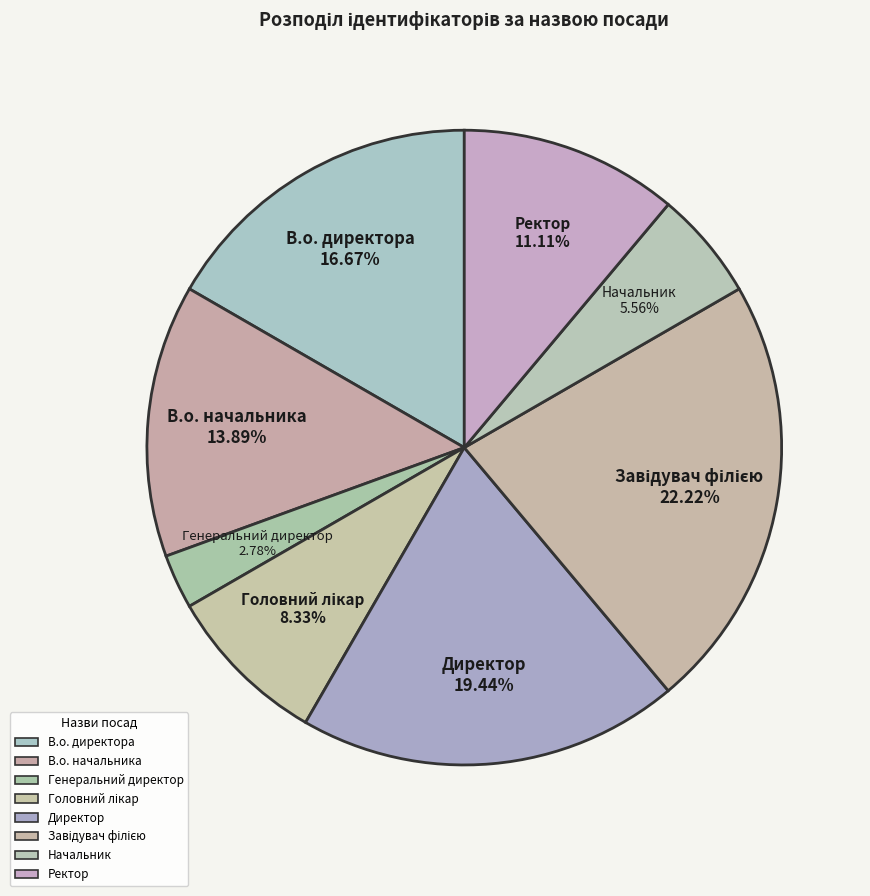

Does Генеральний директор account for over 50% of the chart?

No